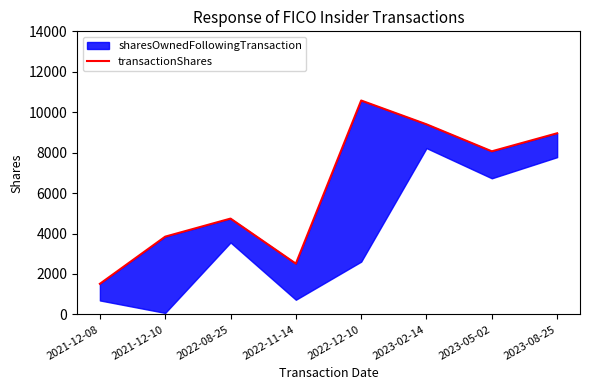

Reading left to right, transcribe all the data shown in this chart.

2021-12-08=1515	2021-12-10=3847	2022-08-25=4740	2022-11-14=2512	2022-12-10=10579	2023-02-14=9402	2023-05-02=8067	2023-08-25=8959